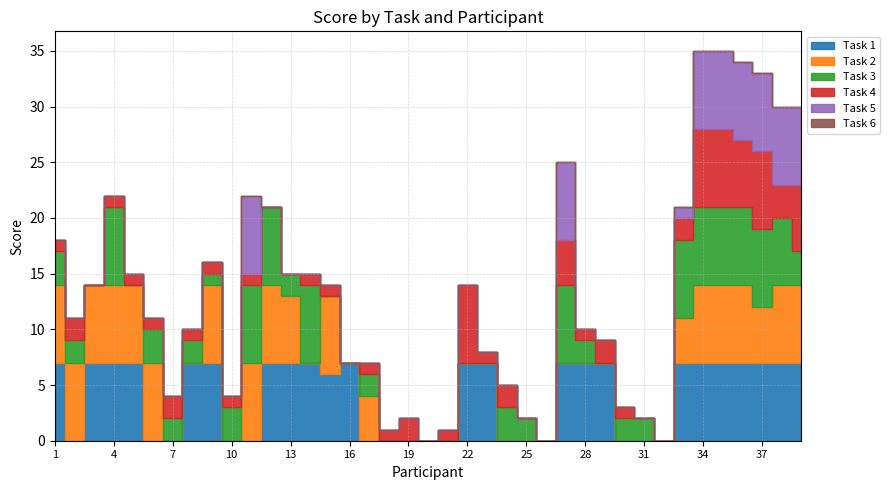

List the labels in order of Task 4 value, largest first.

22, 34, 35, 37, 36, 39, 27, 38, 2, 7, 19, 24, 29, 33, 1, 4, 5, 6, 8, 9, 10, 11, 14, 15, 17, 18, 21, 23, 28, 30, 3, 12, 13, 16, 20, 25, 26, 31, 32